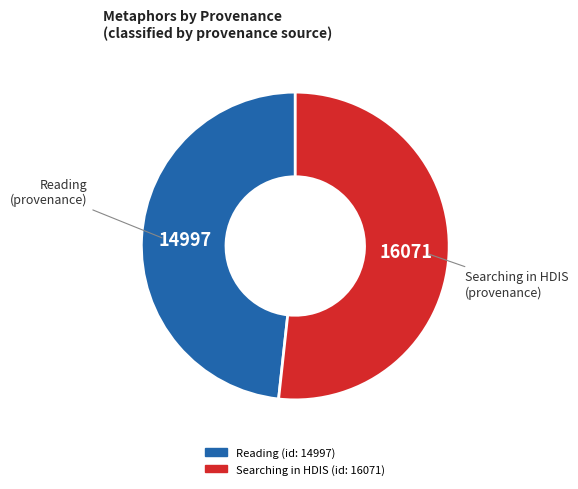

Rank the categories by value from lowest to highest.

Reading (id: 14997), Searching in HDIS (id: 16071)